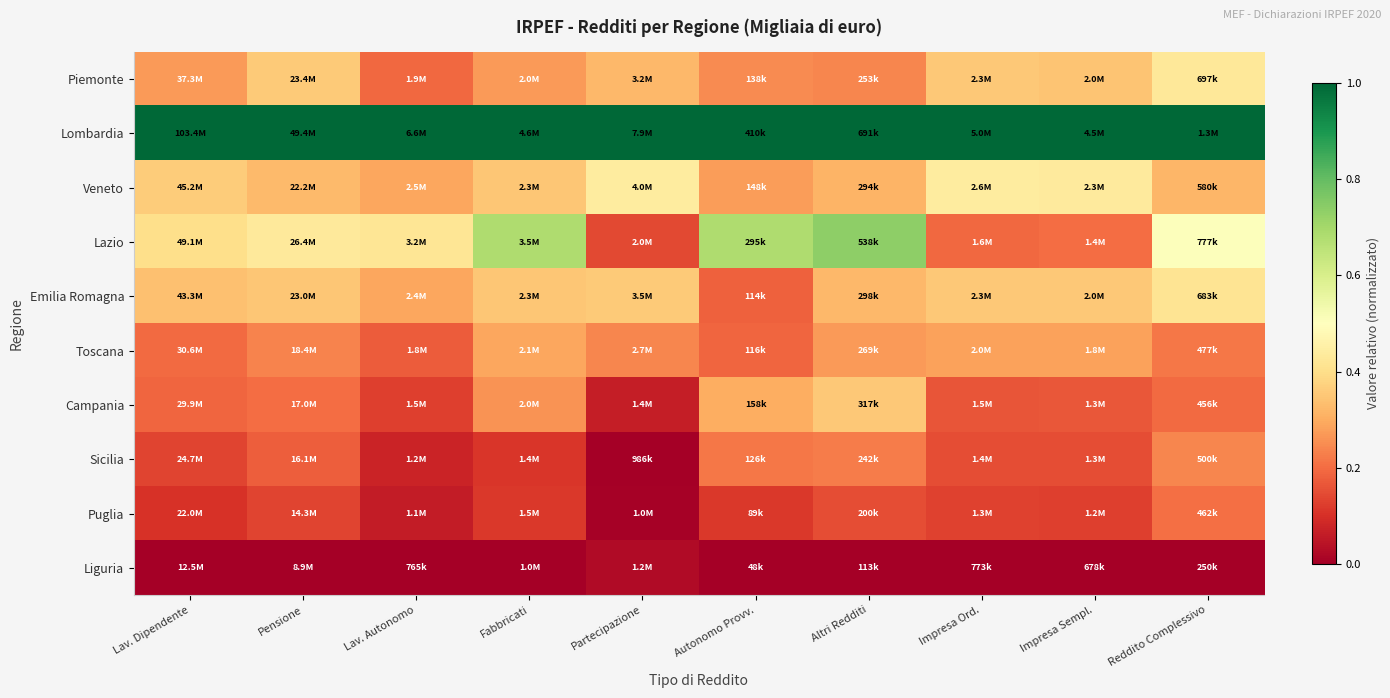

Reading right to left, transcribe all the data shown in this chart.

Piemonte: Reddito Complessivo=0.4	Impresa Sempl.=0.3	Impresa Ord.=0.4	Altri Redditi=0.2	Autonomo Provv.=0.2	Partecipazione=0.3	Fabbricati=0.3	Lav. Autonomo=0.2	Pensione=0.4	Lav. Dipendente=0.3
Lombardia: Reddito Complessivo=1.0	Impresa Sempl.=1.0	Impresa Ord.=1.0	Altri Redditi=1.0	Autonomo Provv.=1.0	Partecipazione=1.0	Fabbricati=1.0	Lav. Autonomo=1.0	Pensione=1.0	Lav. Dipendente=1.0
Veneto: Reddito Complessivo=0.3	Impresa Sempl.=0.4	Impresa Ord.=0.4	Altri Redditi=0.3	Autonomo Provv.=0.3	Partecipazione=0.4	Fabbricati=0.4	Lav. Autonomo=0.3	Pensione=0.3	Lav. Dipendente=0.4
Lazio: Reddito Complessivo=0.5	Impresa Sempl.=0.2	Impresa Ord.=0.2	Altri Redditi=0.7	Autonomo Provv.=0.7	Partecipazione=0.1	Fabbricati=0.7	Lav. Autonomo=0.4	Pensione=0.4	Lav. Dipendente=0.4
Emilia Romagna: Reddito Complessivo=0.4	Impresa Sempl.=0.4	Impresa Ord.=0.4	Altri Redditi=0.3	Autonomo Provv.=0.2	Partecipazione=0.4	Fabbricati=0.3	Lav. Autonomo=0.3	Pensione=0.3	Lav. Dipendente=0.3
Toscana: Reddito Complessivo=0.2	Impresa Sempl.=0.3	Impresa Ord.=0.3	Altri Redditi=0.3	Autonomo Provv.=0.2	Partecipazione=0.2	Fabbricati=0.3	Lav. Autonomo=0.2	Pensione=0.2	Lav. Dipendente=0.2
Campania: Reddito Complessivo=0.2	Impresa Sempl.=0.2	Impresa Ord.=0.2	Altri Redditi=0.4	Autonomo Provv.=0.3	Partecipazione=0.1	Fabbricati=0.3	Lav. Autonomo=0.1	Pensione=0.2	Lav. Dipendente=0.2
Sicilia: Reddito Complessivo=0.2	Impresa Sempl.=0.2	Impresa Ord.=0.2	Altri Redditi=0.2	Autonomo Provv.=0.2	Partecipazione=0.0	Fabbricati=0.1	Lav. Autonomo=0.1	Pensione=0.2	Lav. Dipendente=0.1
Puglia: Reddito Complessivo=0.2	Impresa Sempl.=0.1	Impresa Ord.=0.1	Altri Redditi=0.2	Autonomo Provv.=0.1	Partecipazione=0.0	Fabbricati=0.1	Lav. Autonomo=0.1	Pensione=0.1	Lav. Dipendente=0.1
Liguria: Reddito Complessivo=0.0	Impresa Sempl.=0.0	Impresa Ord.=0.0	Altri Redditi=0.0	Autonomo Provv.=0.0	Partecipazione=0.0	Fabbricati=0.0	Lav. Autonomo=0.0	Pensione=0.0	Lav. Dipendente=0.0